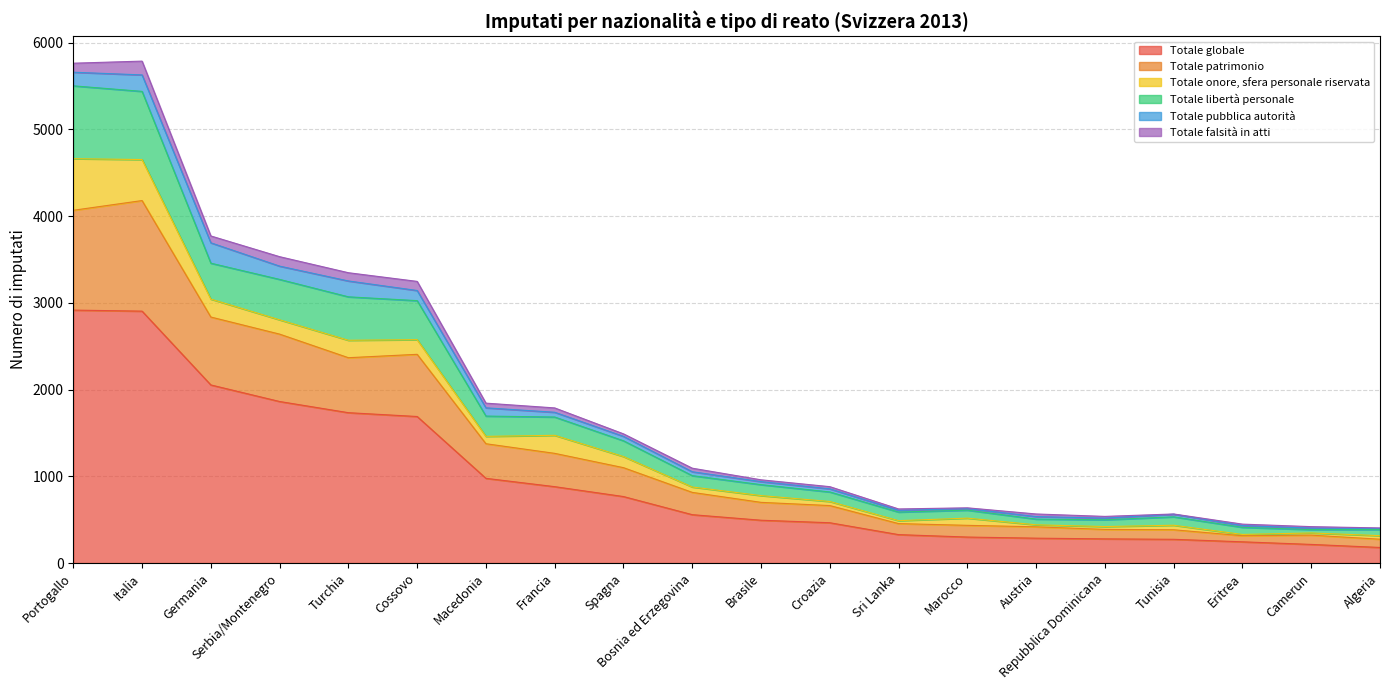

What are all the series names shown in the legend?

Totale globale, Totale patrimonio, Totale onore, sfera personale riservata, Totale libertà personale, Totale pubblica autorità, Totale falsità in atti